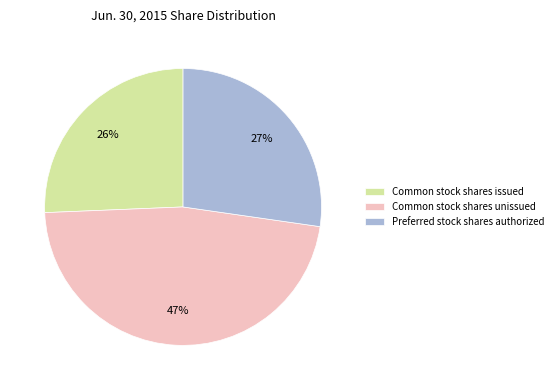

Which slice is the smallest?

Common stock shares issued